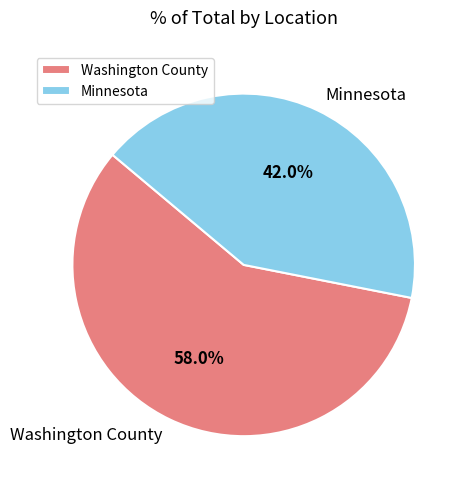

To the nearest percent, what percentage of the pie is Minnesota?

42%